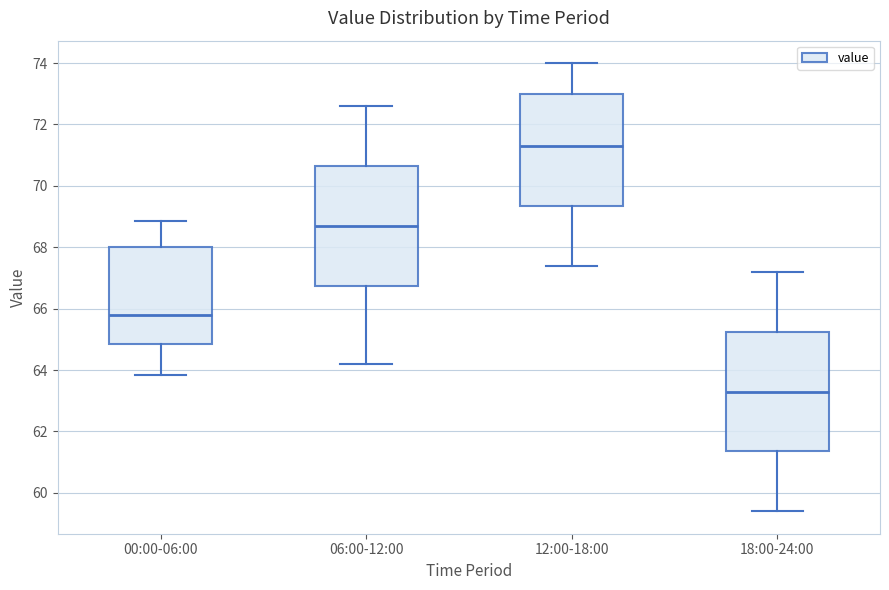

Reading left to right, transcribe this box plot: for each box, give where its median line is, the range the box spans, and where its two whiskers end, as read against the y-axis. The values are not printed on the chart, so give them approximately, as read against the axis.

00:00-06:00: median 65.8, box 64.8 to 68.0, whiskers 63.8 to 68.8
06:00-12:00: median 68.8, box 66.8 to 70.6, whiskers 64.2 to 72.6
12:00-18:00: median 71.4, box 69.4 to 73.0, whiskers 67.4 to 74.0
18:00-24:00: median 63.4, box 61.4 to 65.2, whiskers 59.4 to 67.2